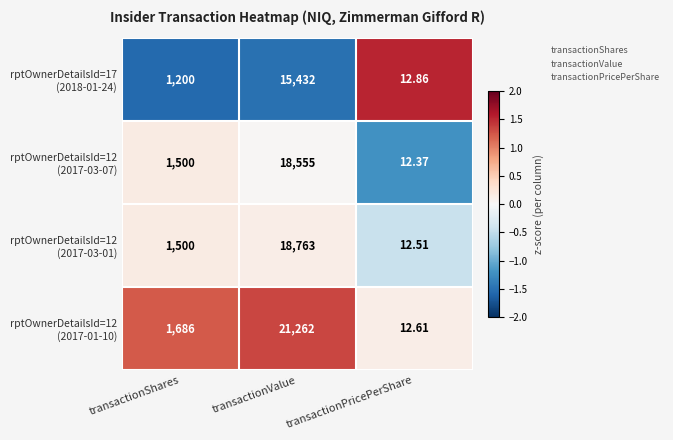

At which category is the sum across all series the highest?

transactionValue